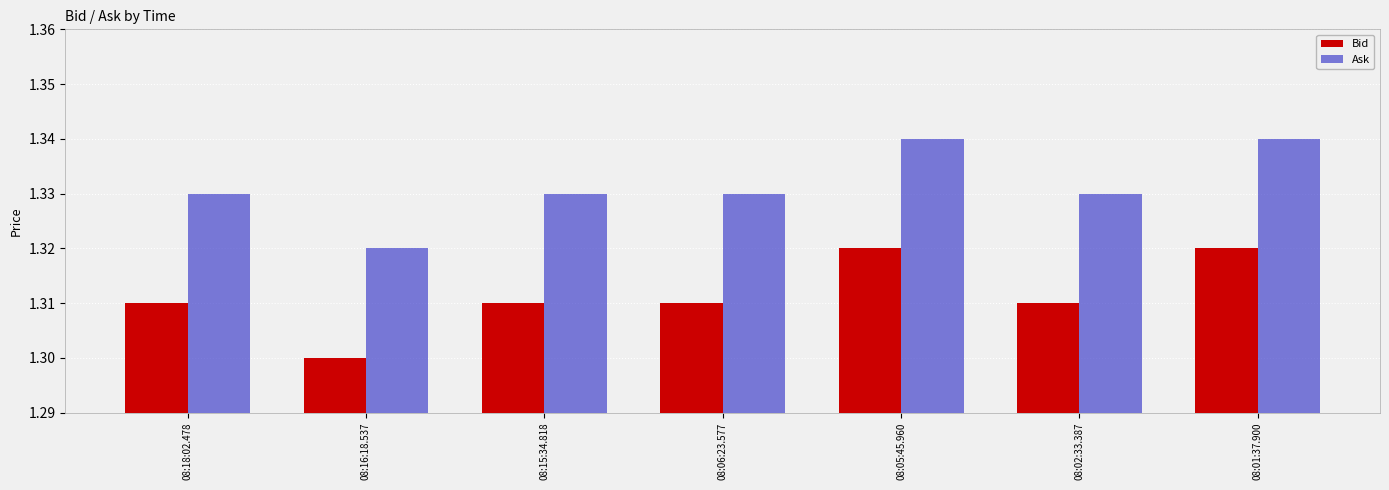

What is the label of the 4th bar from the left?

08:06:23.577